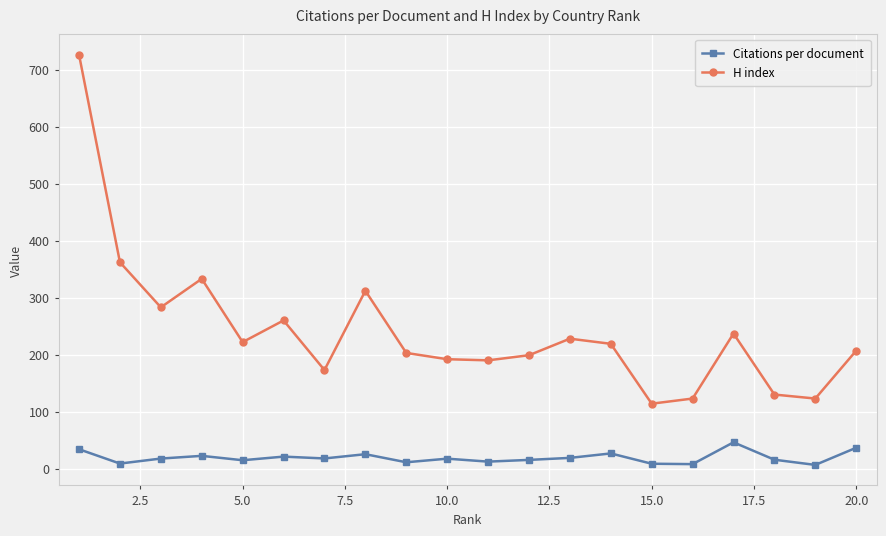

True or false: H index and Citations per document intersect in this chart.

False